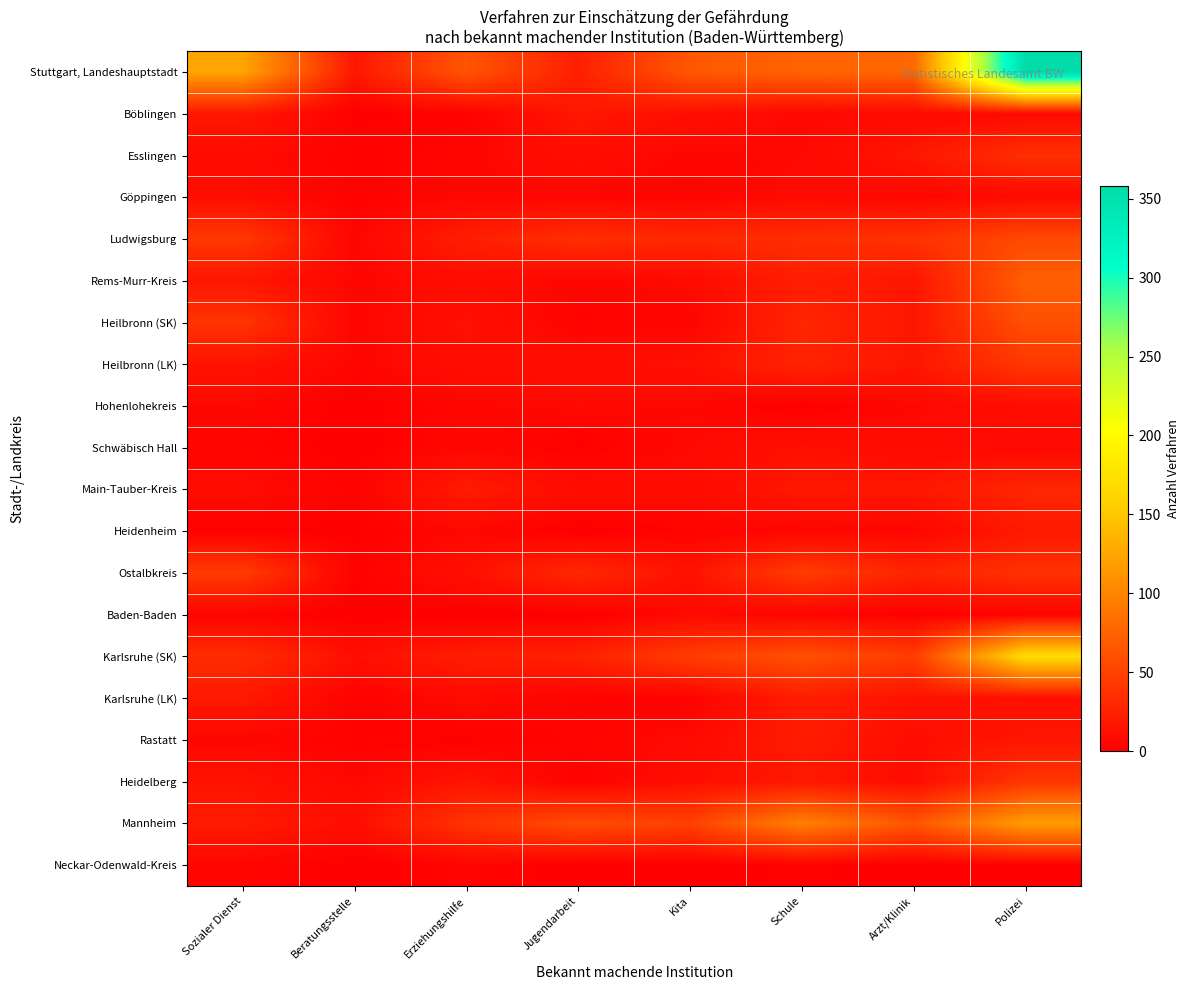

Reading right to left, what are all the values shown in this chart?

Stuttgart, Landeshauptstadt: Polizei=358	Arzt/Klinik=78	Schule=75	Kita=66	Jugendarbeit=24	Erziehungshilfe=64	Beratungsstelle=18	Sozialer Dienst=124
Böblingen: Polizei=7	Arzt/Klinik=8	Schule=6	Kita=12	Jugendarbeit=18	Erziehungshilfe=2	Beratungsstelle=1	Sozialer Dienst=18
Esslingen: Polizei=36	Arzt/Klinik=18	Schule=7	Kita=5	Jugendarbeit=11	Erziehungshilfe=5	Beratungsstelle=2	Sozialer Dienst=9
Göppingen: Polizei=8	Arzt/Klinik=5	Schule=8	Kita=4	Jugendarbeit=5	Erziehungshilfe=6	Beratungsstelle=2	Sozialer Dienst=10
Ludwigsburg: Polizei=55	Arzt/Klinik=38	Schule=35	Kita=30	Jugendarbeit=35	Erziehungshilfe=23	Beratungsstelle=5	Sozialer Dienst=42
Rems-Murr-Kreis: Polizei=72	Arzt/Klinik=16	Schule=23	Kita=8	Jugendarbeit=5	Erziehungshilfe=10	Beratungsstelle=5	Sozialer Dienst=17
Heilbronn (SK): Polizei=60	Arzt/Klinik=17	Schule=29	Kita=4	Jugendarbeit=3	Erziehungshilfe=13	Beratungsstelle=5	Sozialer Dienst=39
Heilbronn (LK): Polizei=42	Arzt/Klinik=17	Schule=27	Kita=13	Jugendarbeit=12	Erziehungshilfe=11	Beratungsstelle=5	Sozialer Dienst=15
Hohenlohekreis: Polizei=11	Arzt/Klinik=6	Schule=0	Kita=6	Jugendarbeit=7	Erziehungshilfe=5	Beratungsstelle=0	Sozialer Dienst=6
Schwäbisch Hall: Polizei=7	Arzt/Klinik=9	Schule=13	Kita=7	Jugendarbeit=1	Erziehungshilfe=6	Beratungsstelle=0	Sozialer Dienst=4
Main-Tauber-Kreis: Polizei=29	Arzt/Klinik=17	Schule=18	Kita=9	Jugendarbeit=10	Erziehungshilfe=20	Beratungsstelle=3	Sozialer Dienst=9
Heidenheim: Polizei=19	Arzt/Klinik=5	Schule=5	Kita=3	Jugendarbeit=0	Erziehungshilfe=6	Beratungsstelle=1	Sozialer Dienst=1
Ostalbkreis: Polizei=38	Arzt/Klinik=27	Schule=46	Kita=14	Jugendarbeit=30	Erziehungshilfe=13	Beratungsstelle=2	Sozialer Dienst=45
Baden-Baden: Polizei=3	Arzt/Klinik=1	Schule=4	Kita=7	Jugendarbeit=0	Erziehungshilfe=0	Beratungsstelle=0	Sozialer Dienst=3
Karlsruhe (SK): Polizei=170	Arzt/Klinik=46	Schule=61	Kita=46	Jugendarbeit=25	Erziehungshilfe=22	Beratungsstelle=12	Sozialer Dienst=34
Karlsruhe (LK): Polizei=12	Arzt/Klinik=14	Schule=22	Kita=2	Jugendarbeit=3	Erziehungshilfe=8	Beratungsstelle=2	Sozialer Dienst=19
Rastatt: Polizei=17	Arzt/Klinik=11	Schule=21	Kita=8	Jugendarbeit=4	Erziehungshilfe=1	Beratungsstelle=2	Sozialer Dienst=5
Heidelberg: Polizei=41	Arzt/Klinik=10	Schule=18	Kita=11	Jugendarbeit=2	Erziehungshilfe=16	Beratungsstelle=6	Sozialer Dienst=15
Mannheim: Polizei=118	Arzt/Klinik=64	Schule=97	Kita=49	Jugendarbeit=57	Erziehungshilfe=39	Beratungsstelle=11	Sozialer Dienst=20
Neckar-Odenwald-Kreis: Polizei=1	Arzt/Klinik=0	Schule=2	Kita=0	Jugendarbeit=0	Erziehungshilfe=4	Beratungsstelle=0	Sozialer Dienst=5